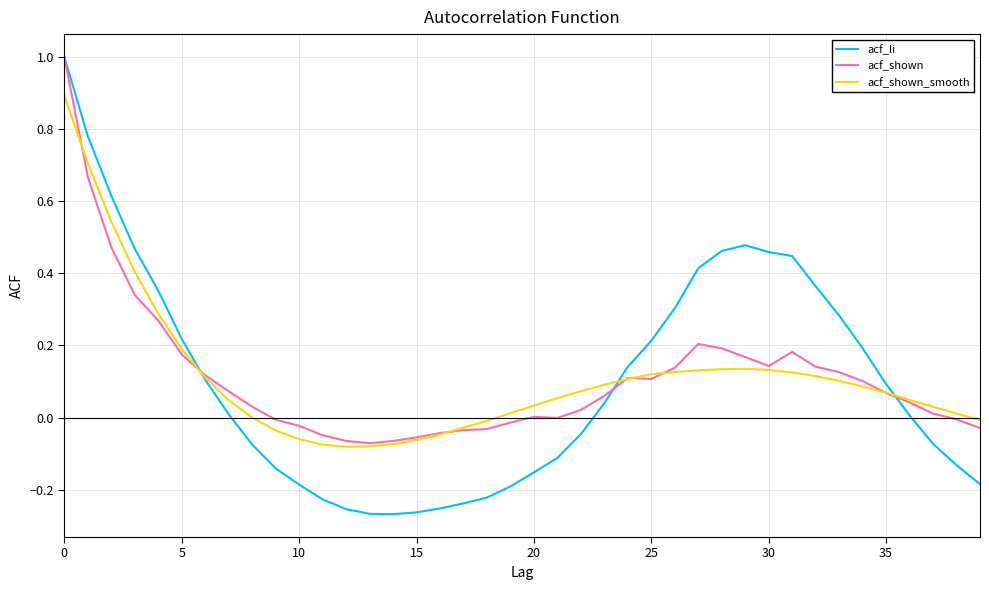

Which series has the largest range (max minus min)?

acf_li